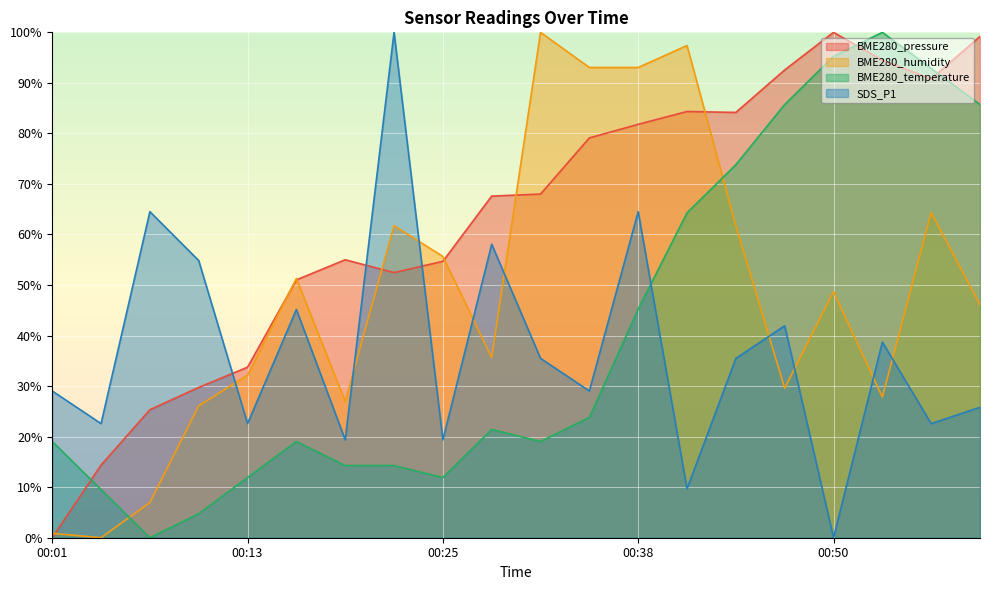

What position from the right is 00:22?

13